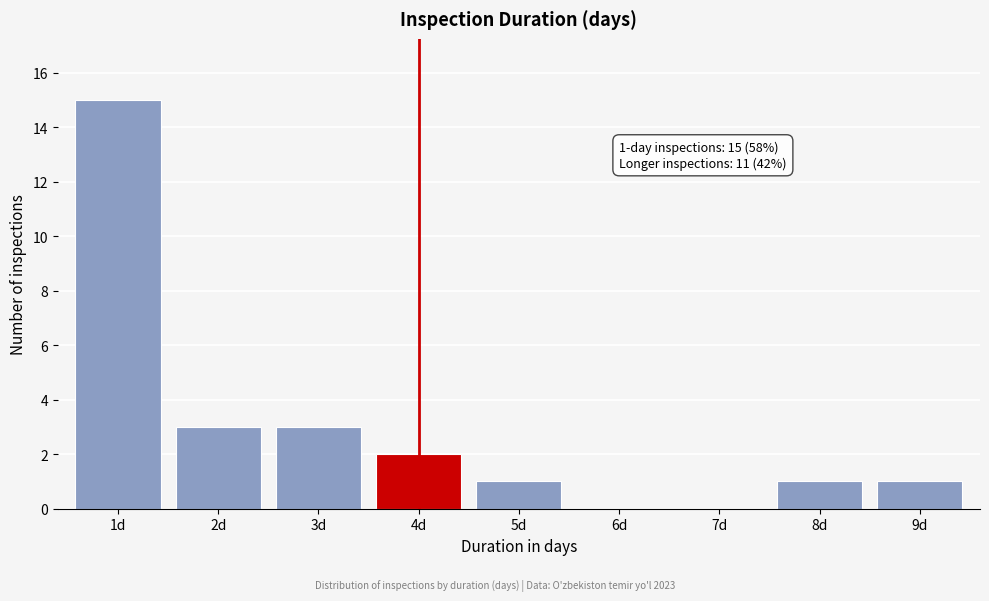

Reading right to left, extract all data points from this chart.

9d=1	8d=1	7d=0	6d=0	5d=1	4d=2	3d=3	2d=3	1d=15